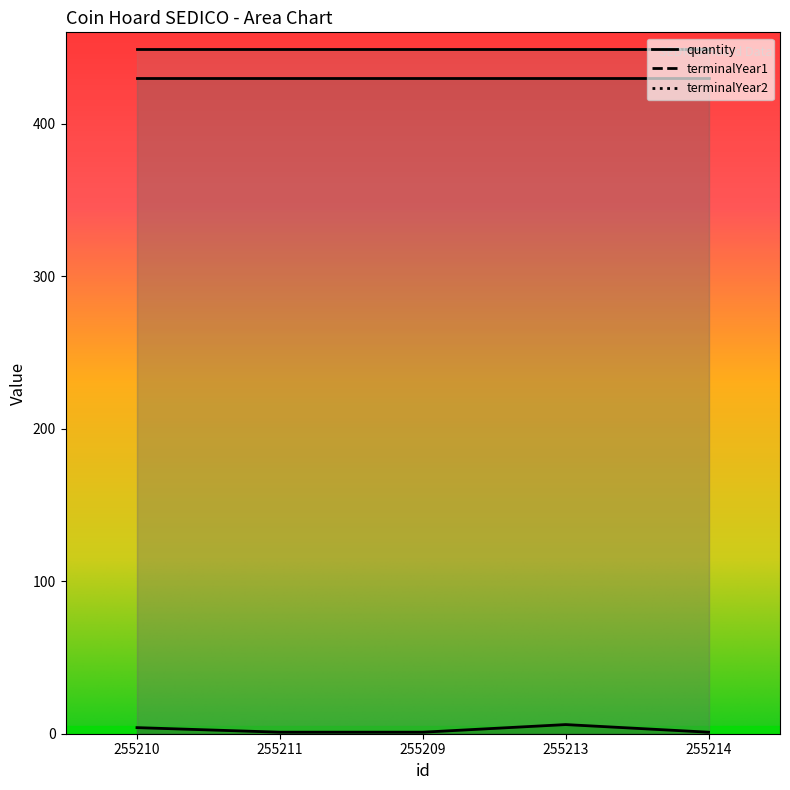

At how many categories does at least one series exceed 34?

5